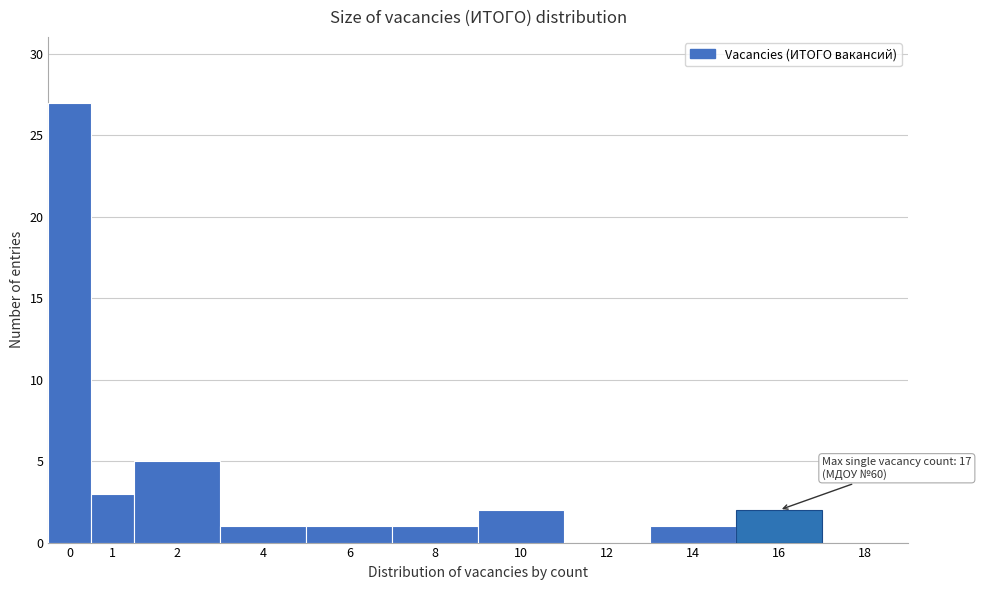

Reading left to right, transcribe all the data shown in this chart.

0=27	1=3	2=5	4=1	6=1	8=1	10=2	12=0	14=1	16=2	18=0